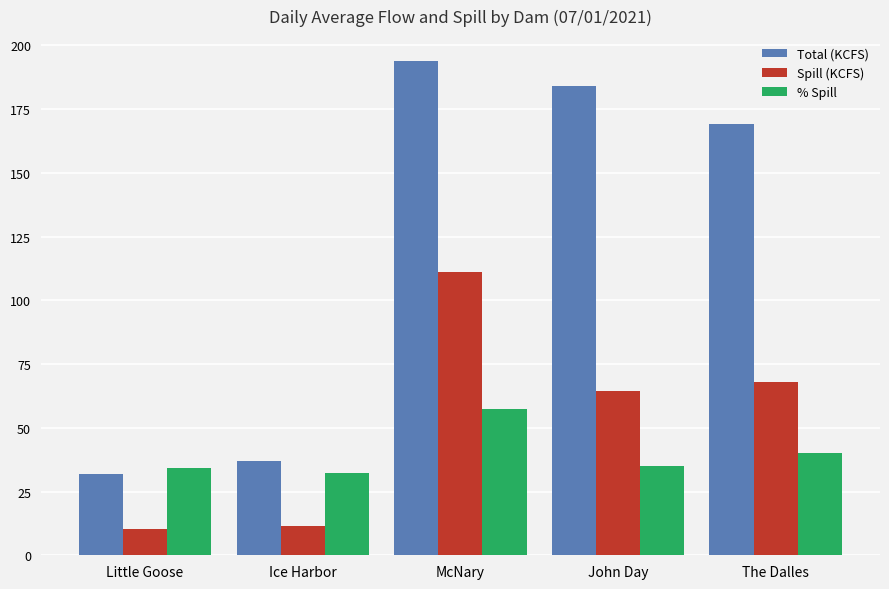

What is the sum of the Spill (KCFS) values at John Day and The Dalles?

132.3